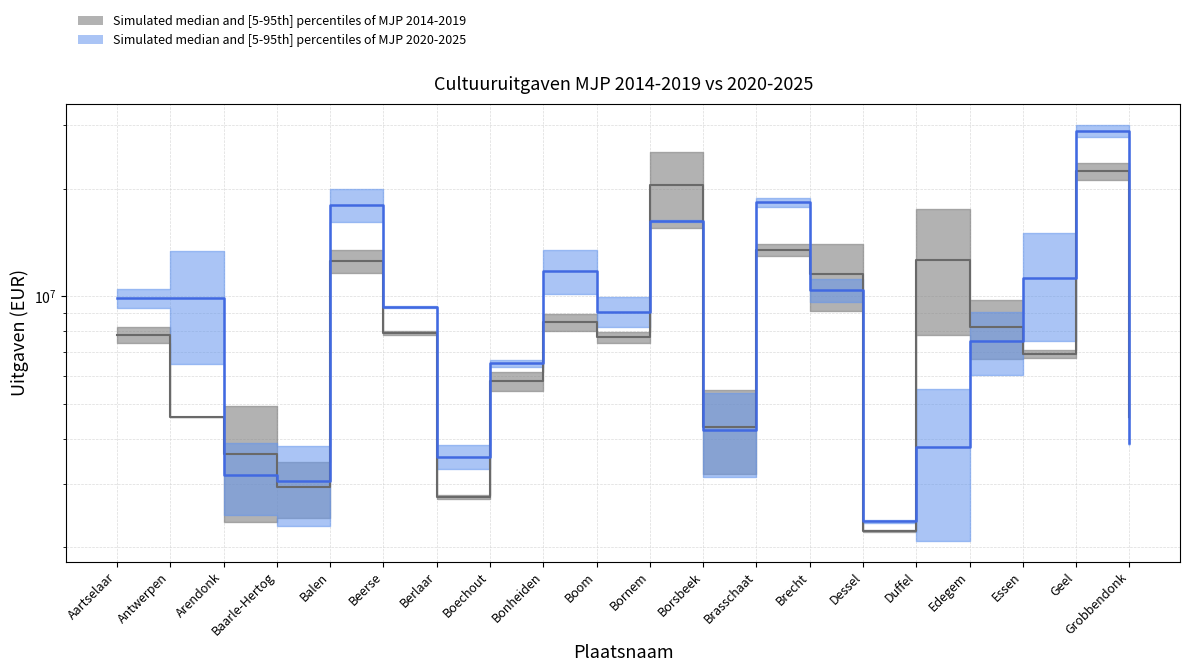

True or false: Exploitatie 2020-2025 has a value of 28982090.1 at Geel.

True